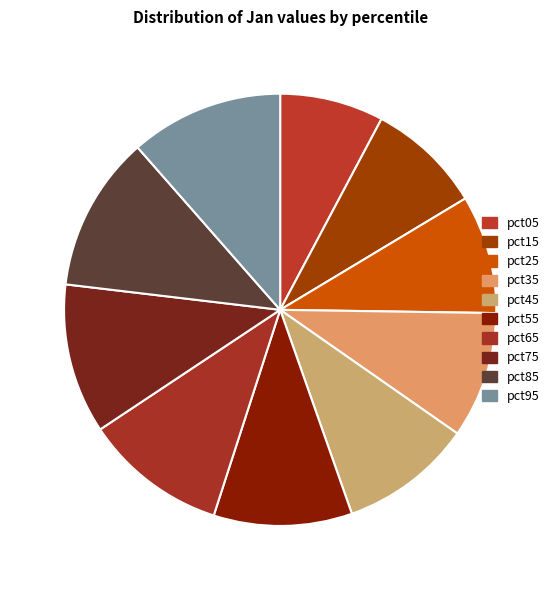

What is the change in value from pct55 to pct95?

+0.1